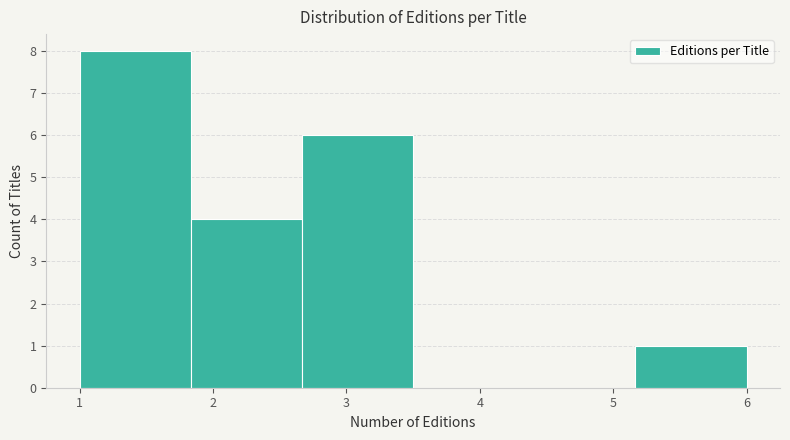

Which range on the x-axis has the tallest bar?

1.0 to 1.8